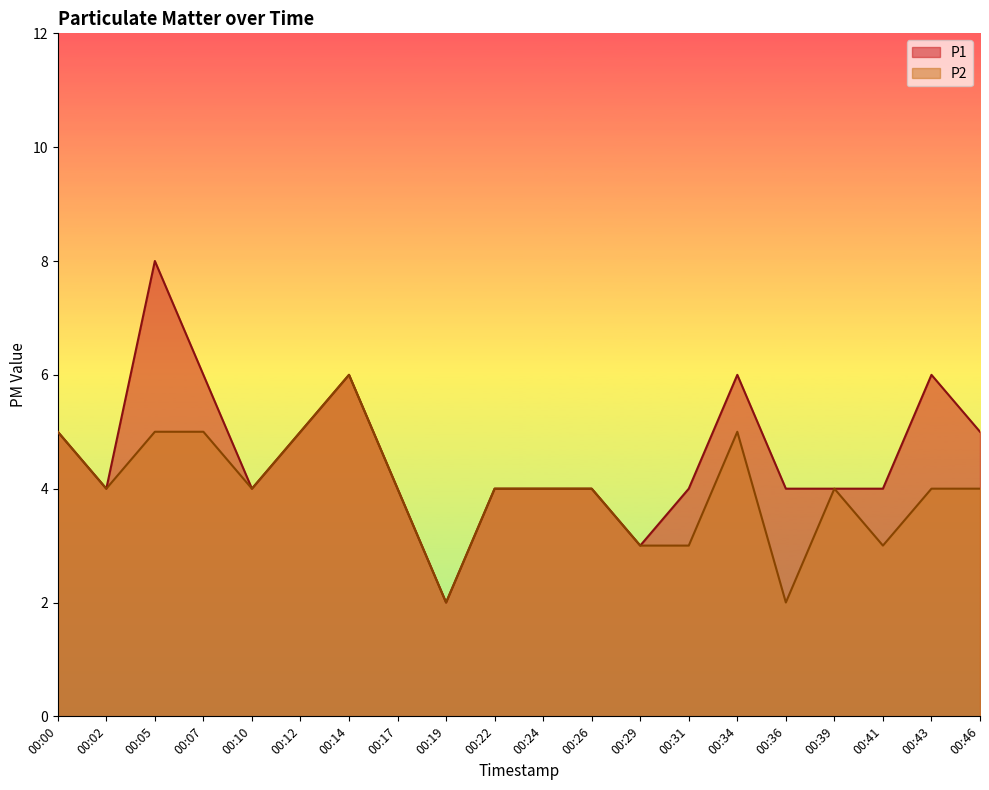

Reading left to right, transcribe all the data shown in this chart.

P1: 5	4	8	6	4	5	6	4	2	4	4	4	3	4	6	4	4	4	6	5
P2: 5	4	5	5	4	5	6	4	2	4	4	4	3	3	5	2	4	3	4	4